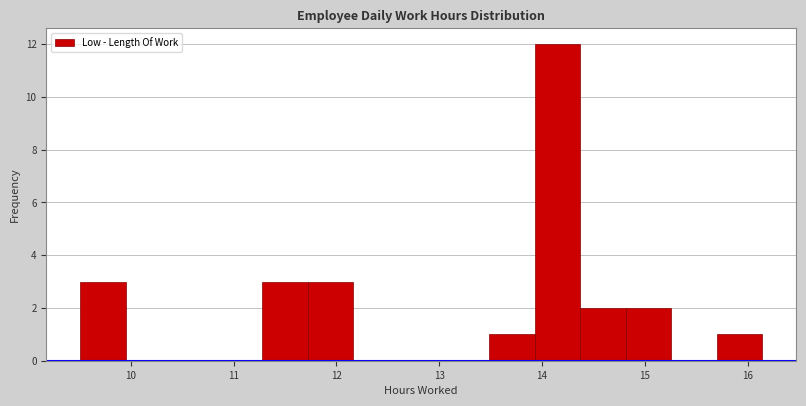

Reading left to right, list every bar in this chart as the range it spans on the x-axis followed by its height. Neither the bar edges nor the heights are printed on the chart, so give them approximately, as read against the axes.

9.5 to 10.0: 3
10.0 to 10.4: 0
10.4 to 10.8: 0
10.8 to 11.3: 0
11.3 to 11.7: 3
11.7 to 12.2: 3
12.2 to 12.6: 0
12.6 to 13.0: 0
13.0 to 13.5: 0
13.5 to 13.9: 1
13.9 to 14.4: 12
14.4 to 14.8: 2
14.8 to 15.3: 2
15.3 to 15.7: 0
15.7 to 16.1: 1